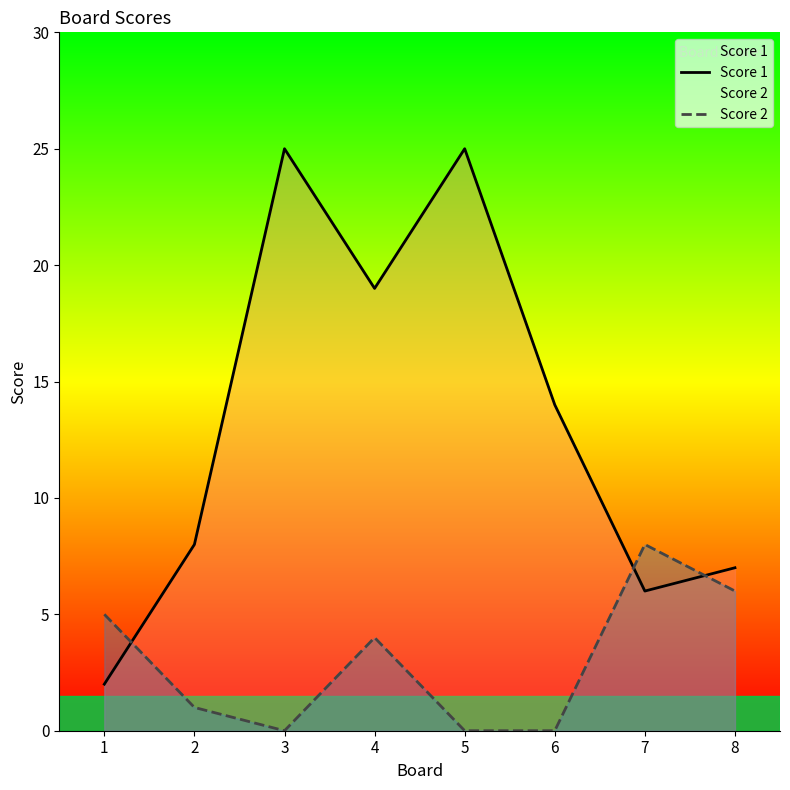

How many categories are shown in the chart?

8